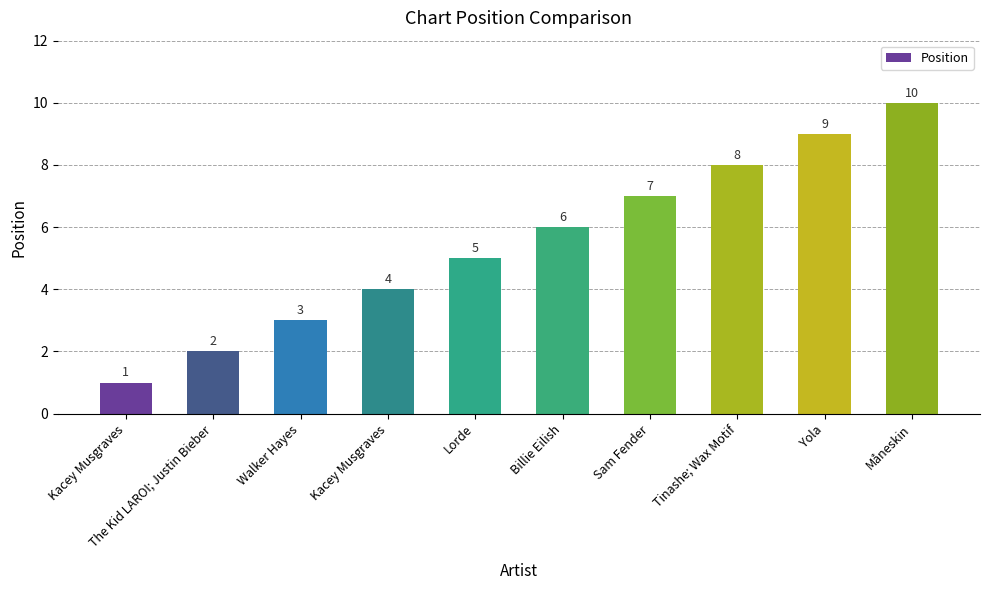

What is the value of the 10th bar from the left?

10